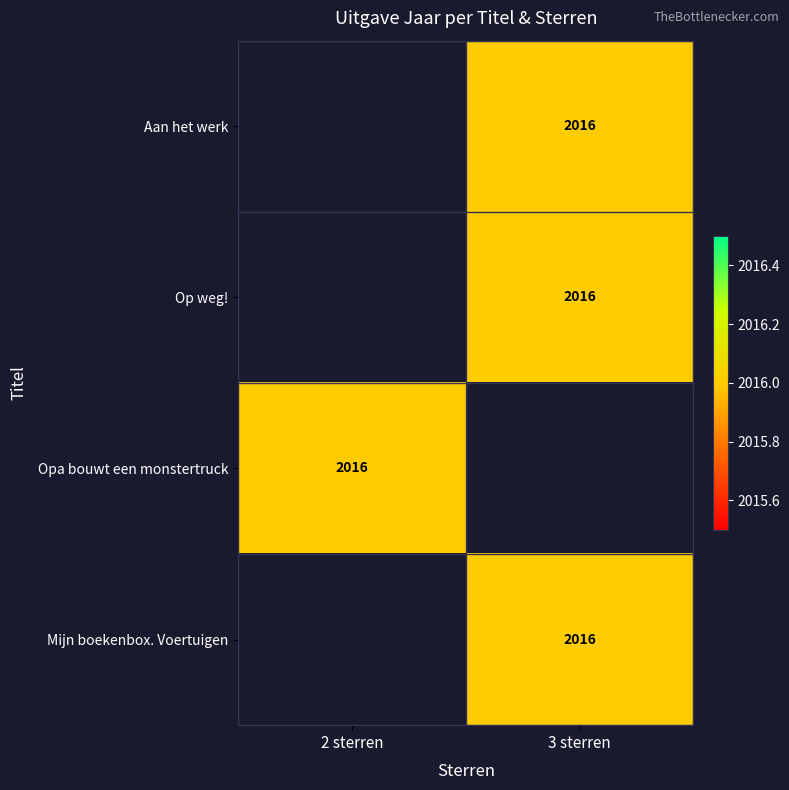

Rank the series by their maximum value, from highest to lowest.

Aan het werk, Op weg!, Opa bouwt een monstertruck, Mijn boekenbox. Voertuigen